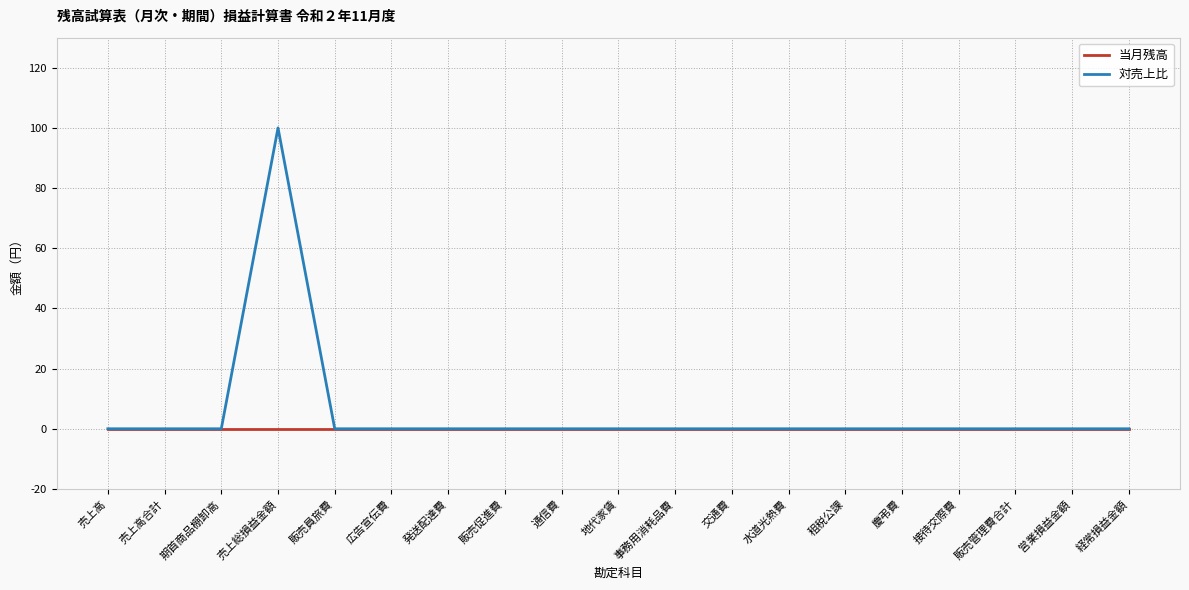

At which category is the sum across all series the highest?

売上総損益金額